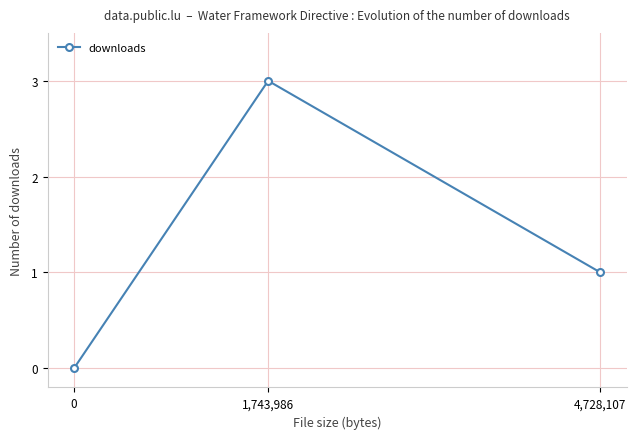

Reading left to right, extract all data points from this chart.

0	3	1